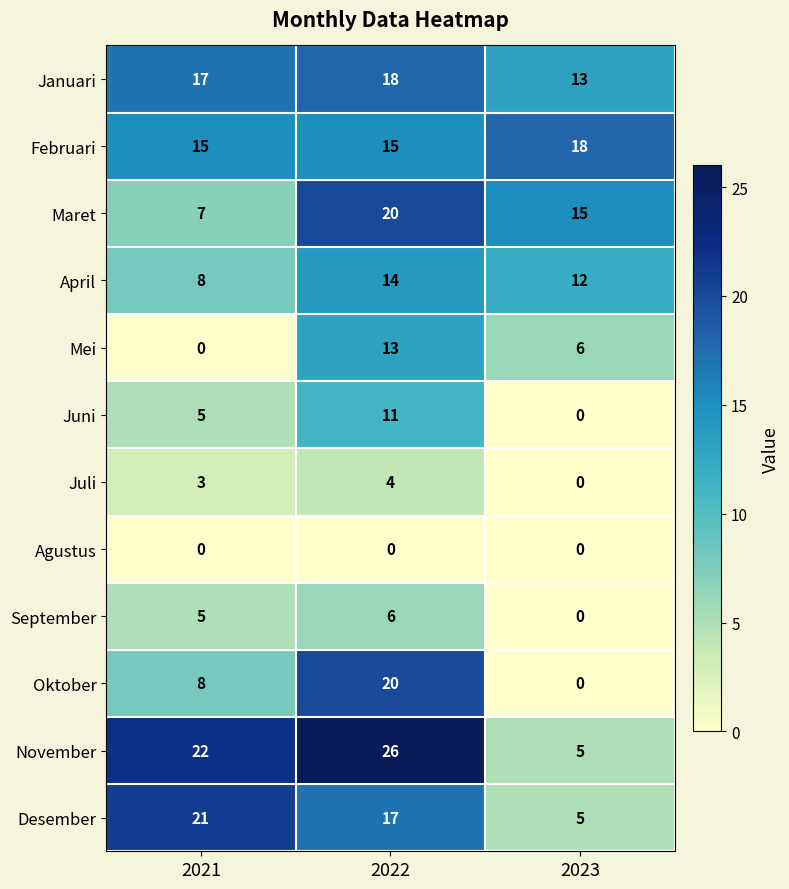

Count the November values in the range 5 to 26.

3